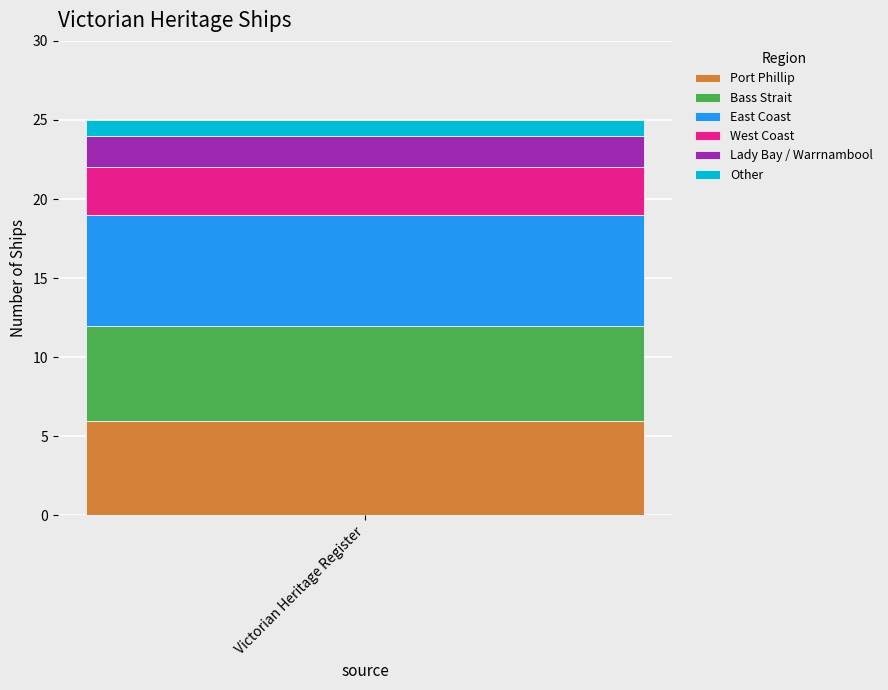

The value of Port Phillip at Victorian Heritage Register is 2. True or false?

False